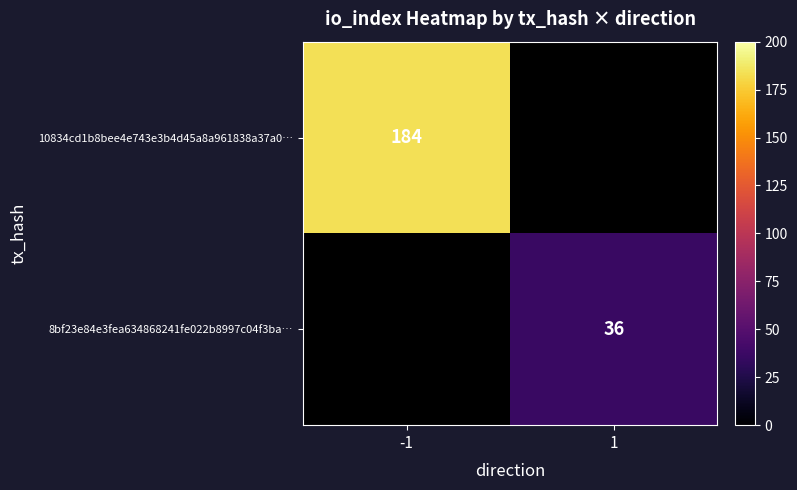

The value of 8bf23e84e3fea634868241fe022b8997c04f3ba… at 1 is 36. True or false?

True